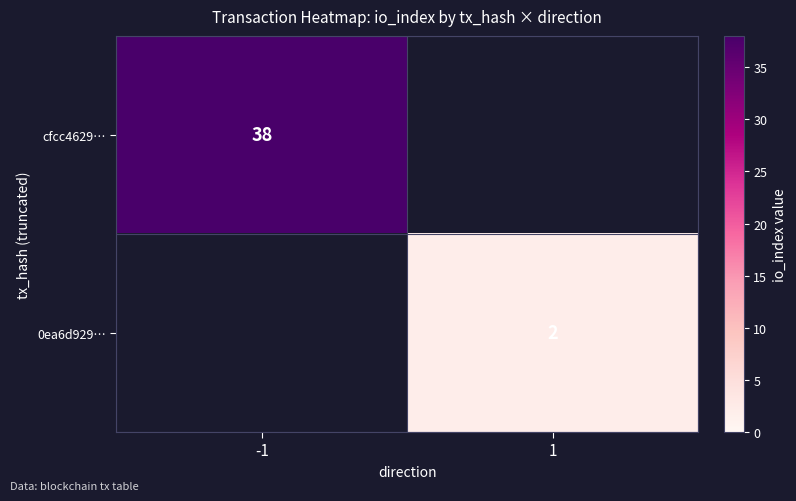

At how many categories does at least one series exceed 35?

1